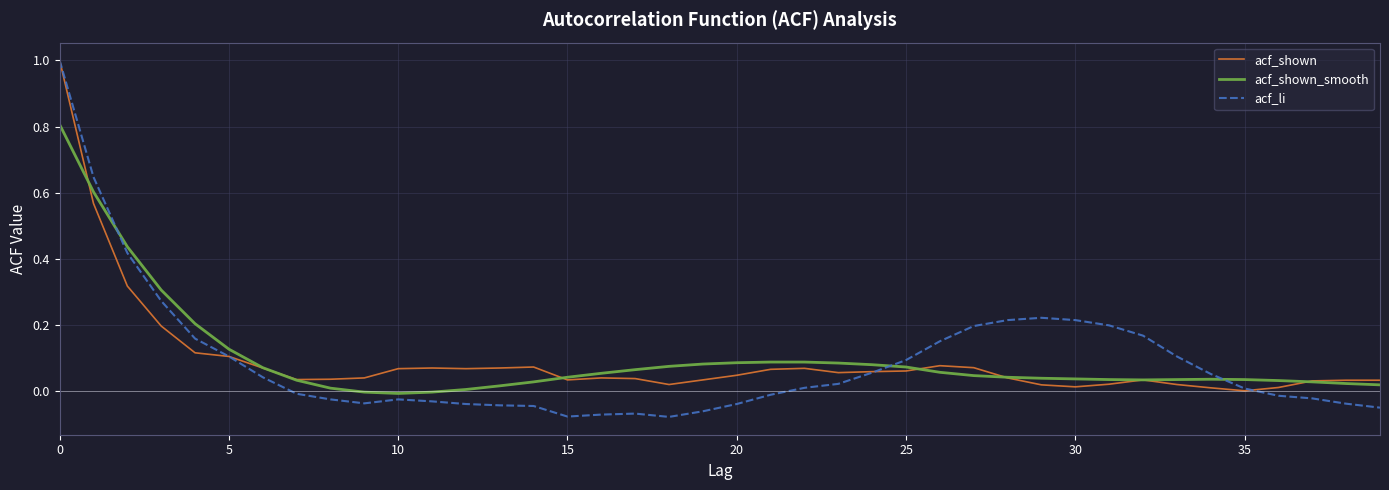

List the series in order of their overall mean, highest first.

acf_shown_smooth, acf_shown, acf_li